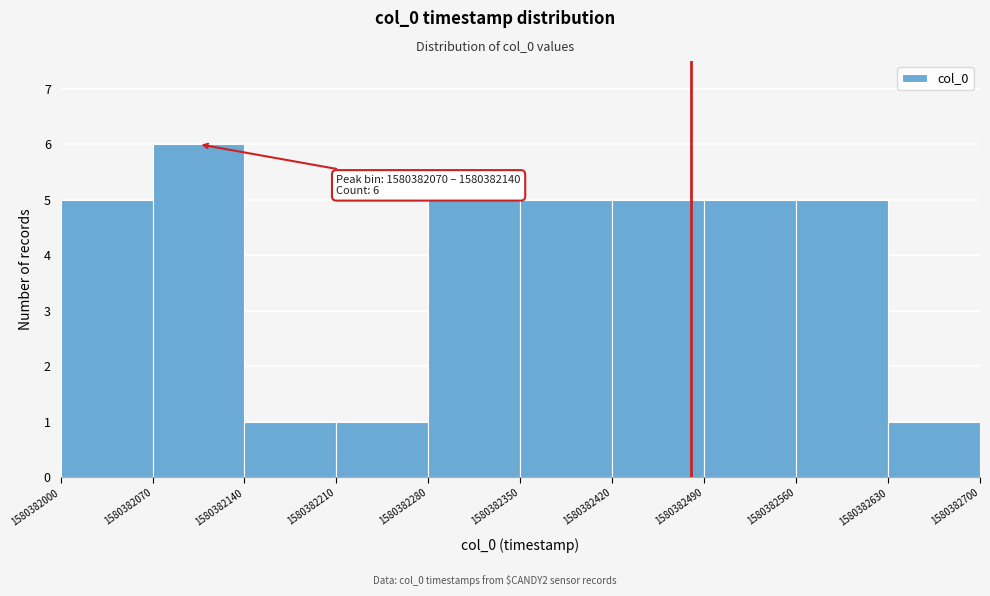

Over which range of the x-axis is the bar tallest?

1580382070 to 1580382140